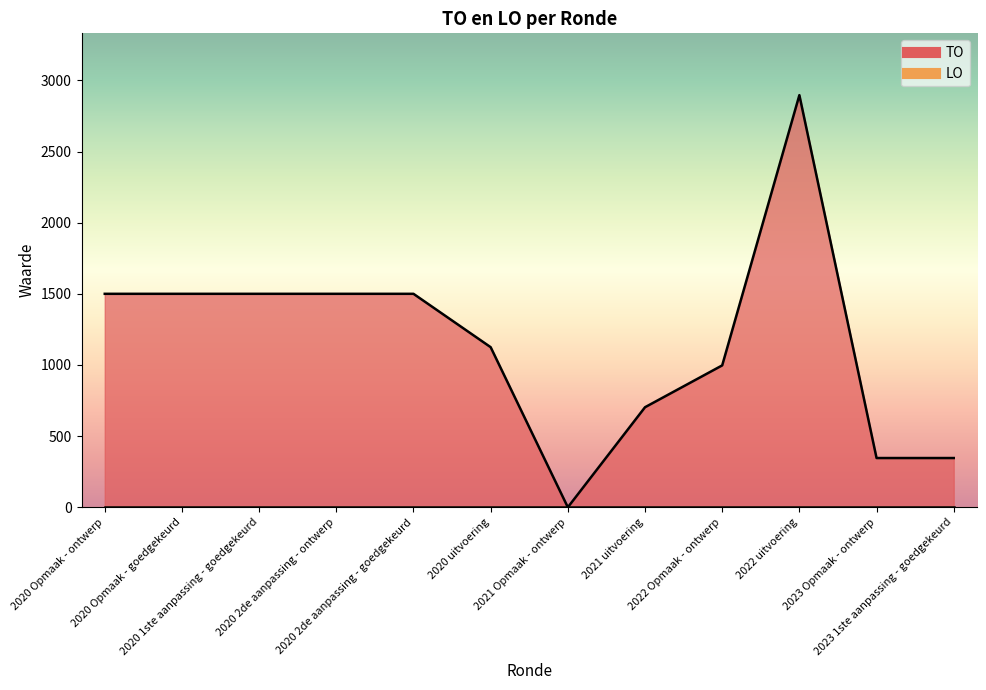

Where is the first local maximum?

2022 uitvoering